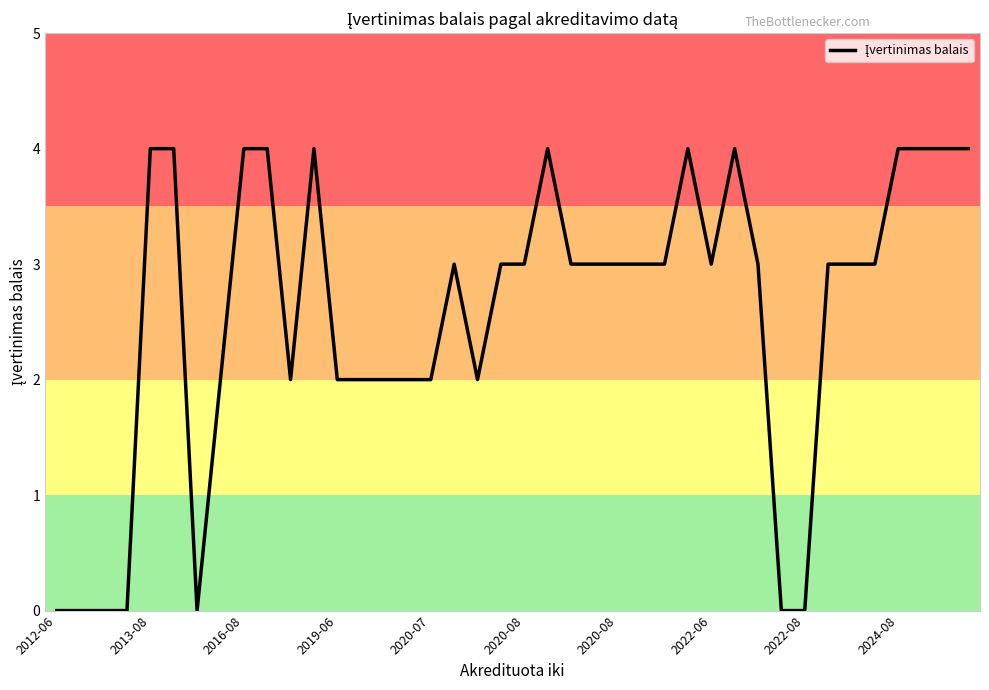

At which label does the data first exceed 3?

2013-08